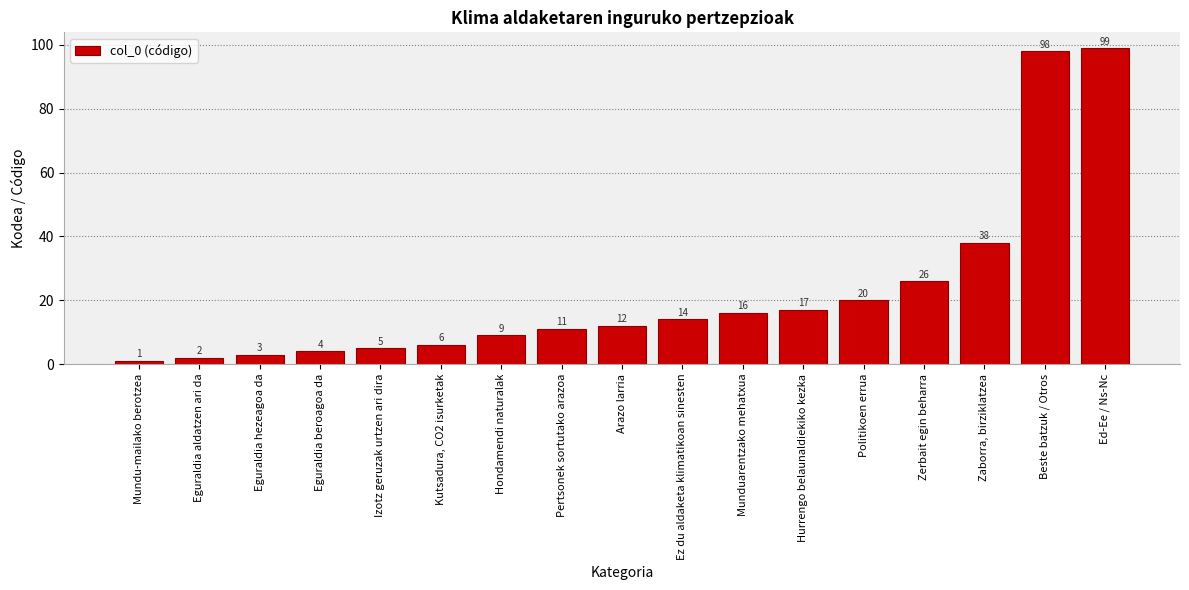

What is the change in value from Eguraldia hezeagoa da to Zaborra, birziklatzea?

+35